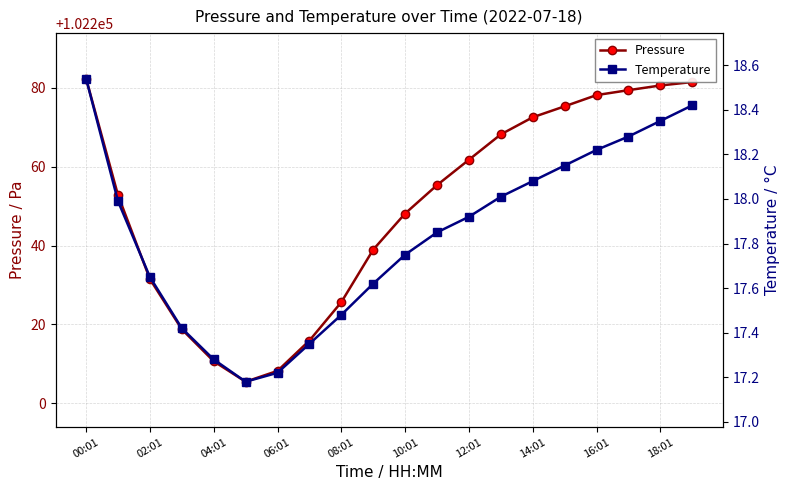

How many categories are shown in the chart?

20